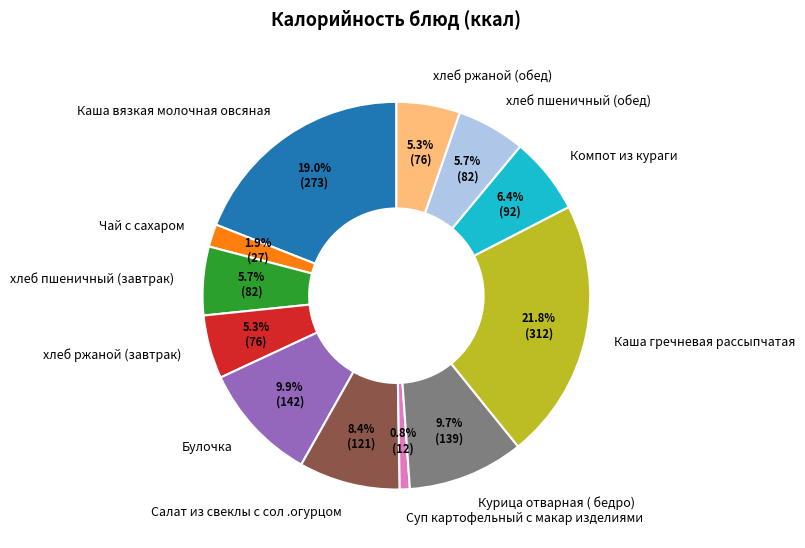

To the nearest percent, what portion does хлеб ржаной (обед) represent?

5%